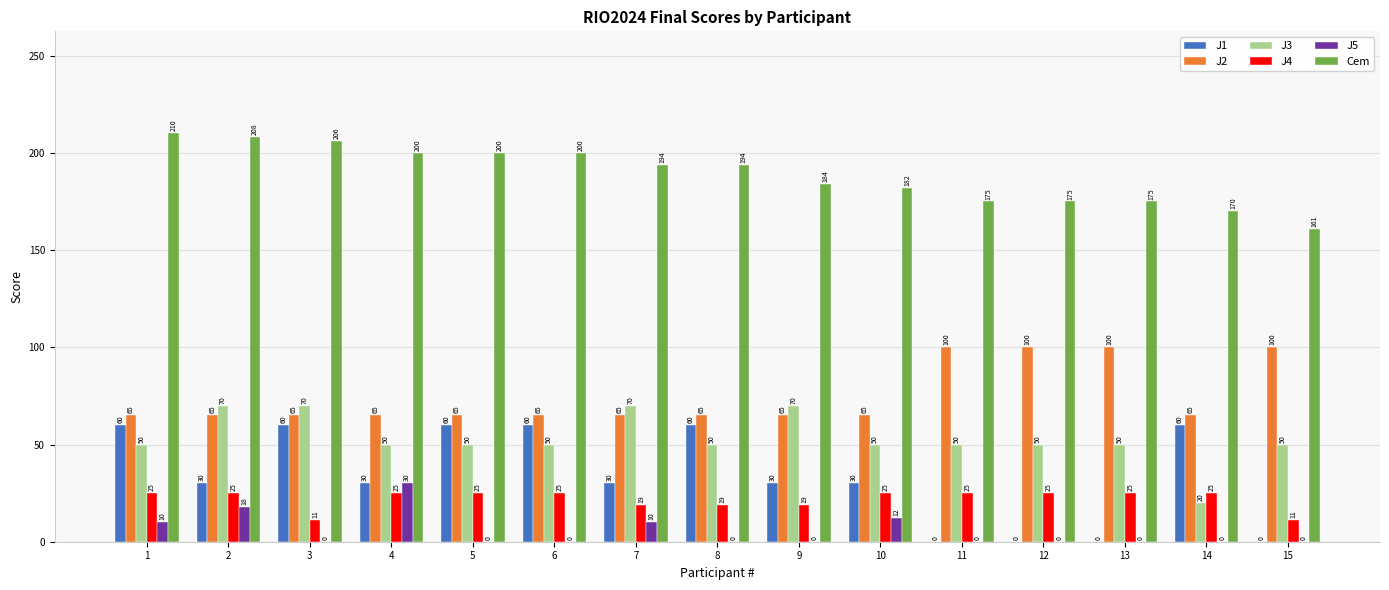

Which series has the largest total across all categories?

Cem